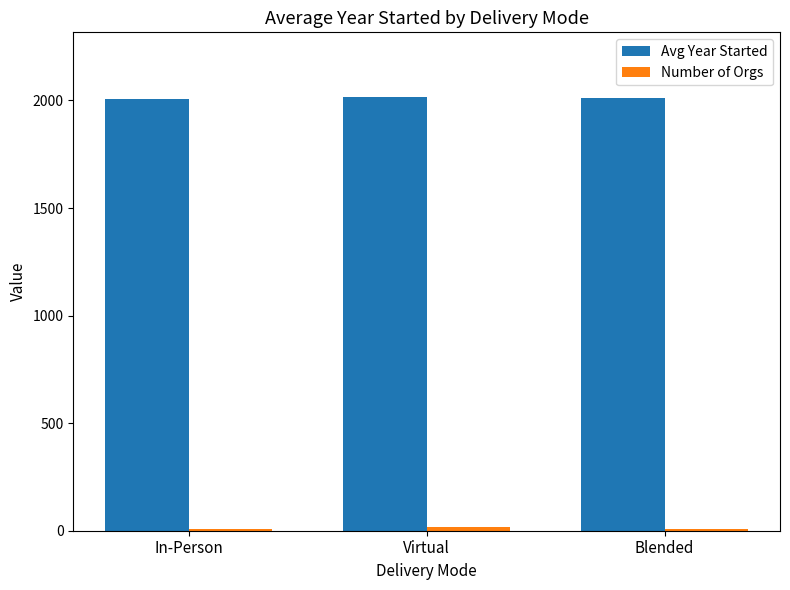

Is it true that Avg Year Started equals 505.1 at Virtual?

False